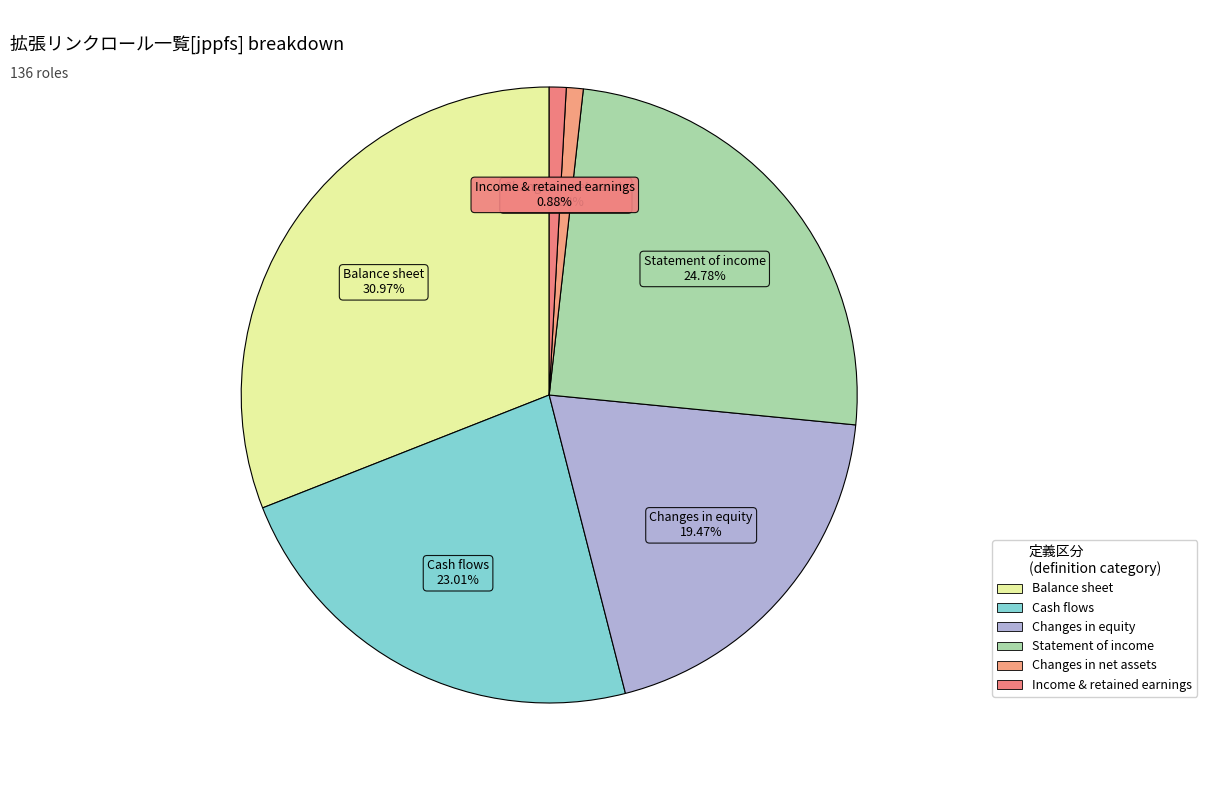

Count the number of slices in the pie.

6